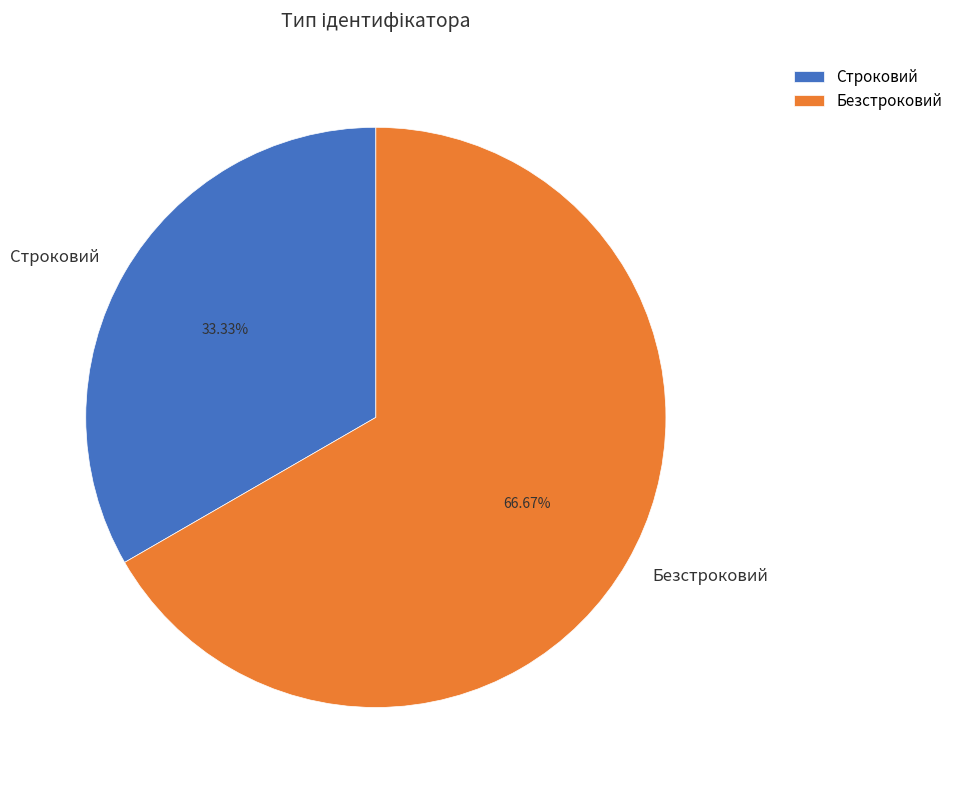

What is the ratio of the value at Безстроковий to the value at Строковий?

2.0